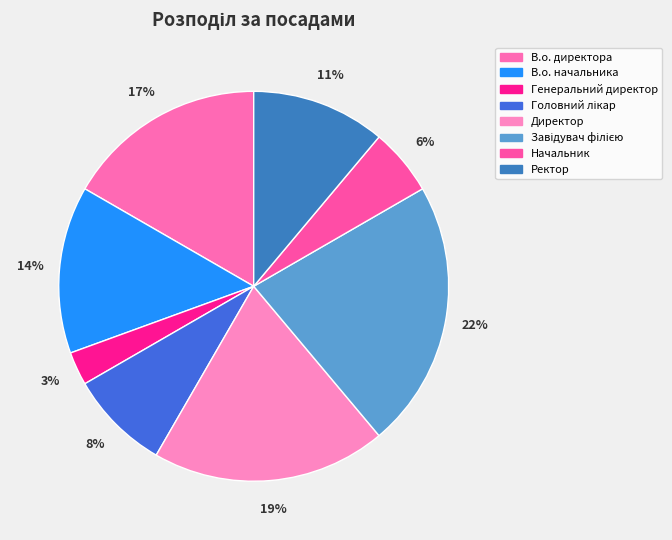

Which slice is the largest?

Завідувач філією